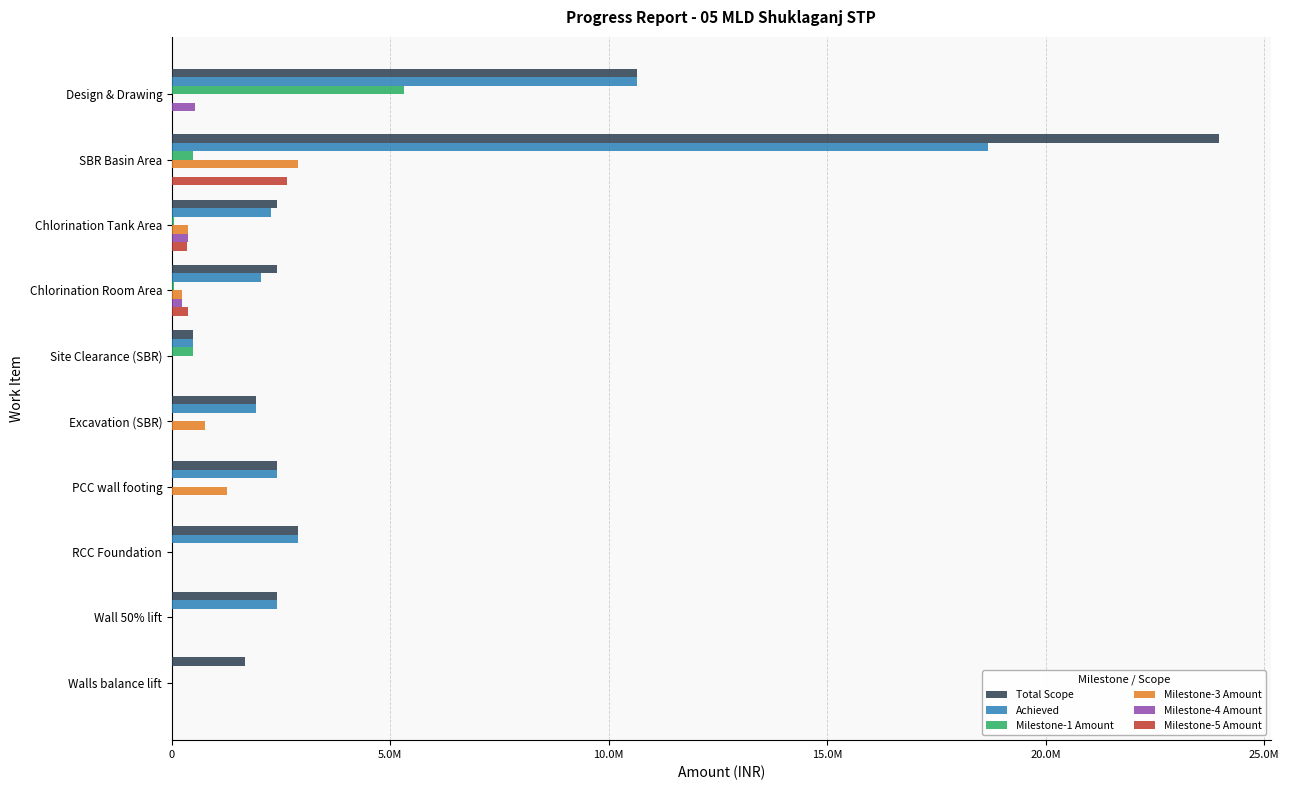

What are all the series names shown in the legend?

Total Scope, Achieved, Milestone-1 Amount, Milestone-3 Amount, Milestone-4 Amount, Milestone-5 Amount